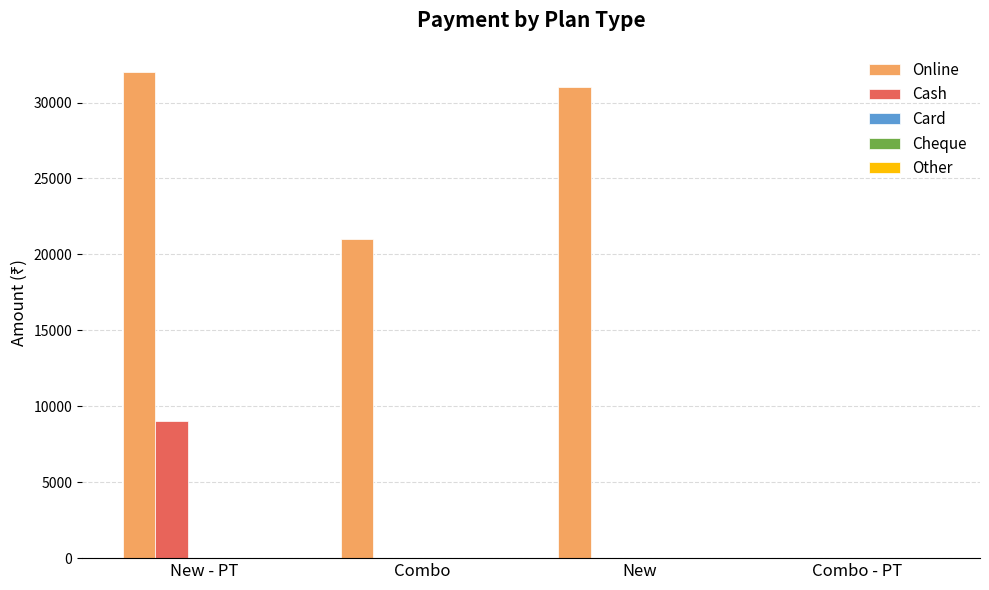

How many distinct data groups are displayed?

2